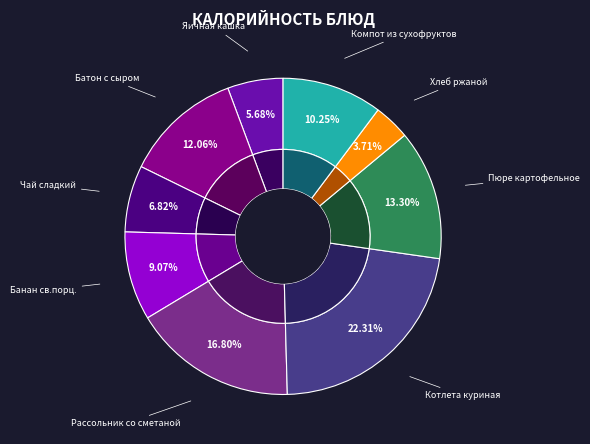

What percentage do Пюре картофельное and Яичная кашка together represent?

19.0%